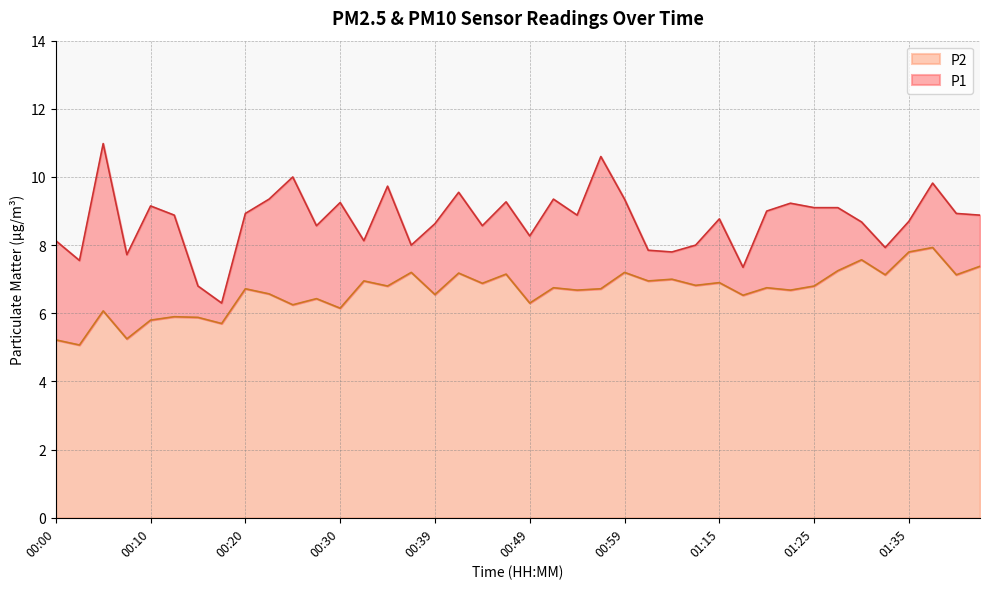

What is the lowest value of the P2 series?

5.1